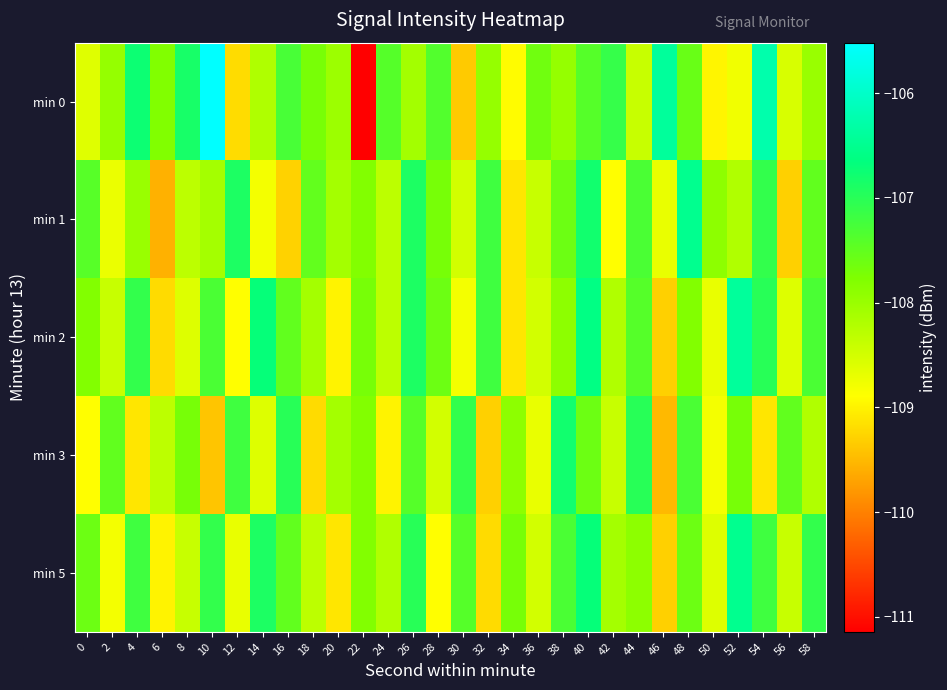

At 50, list the series in order from largest to smallest.

min 1, min 5, min 2, min 3, min 0